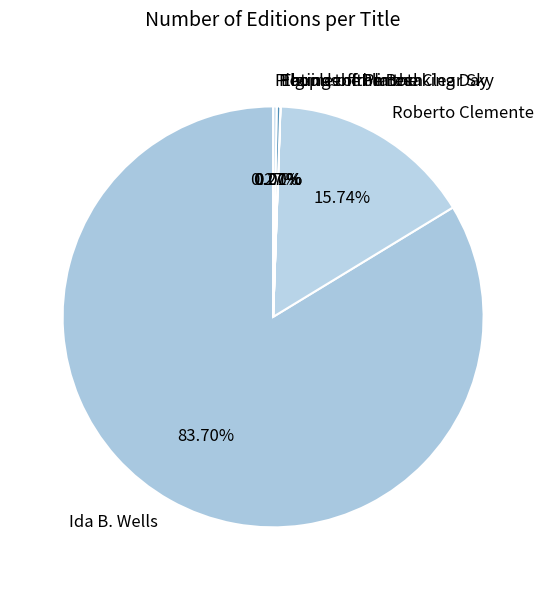

The Roberto Clemente slice represents 6% of the pie. True or false?

False